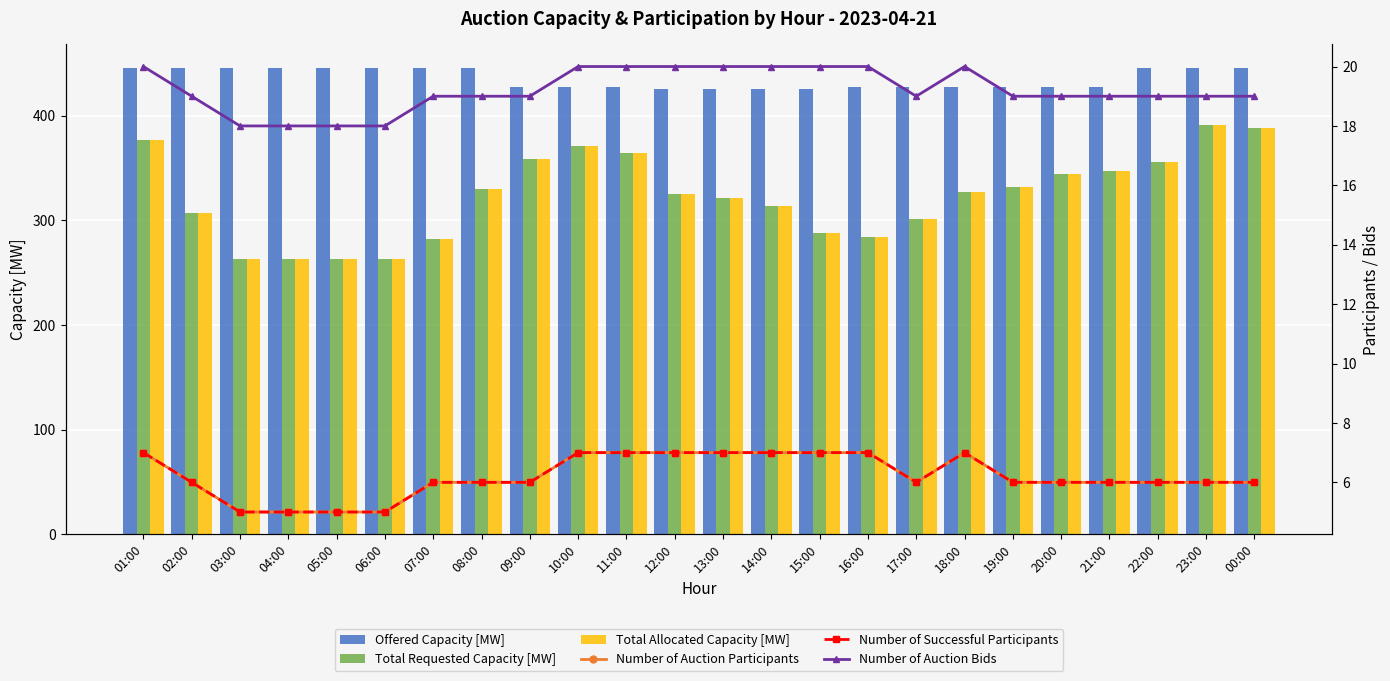

At which label does Offered Capacity [MW] first exceed 427?

01:00